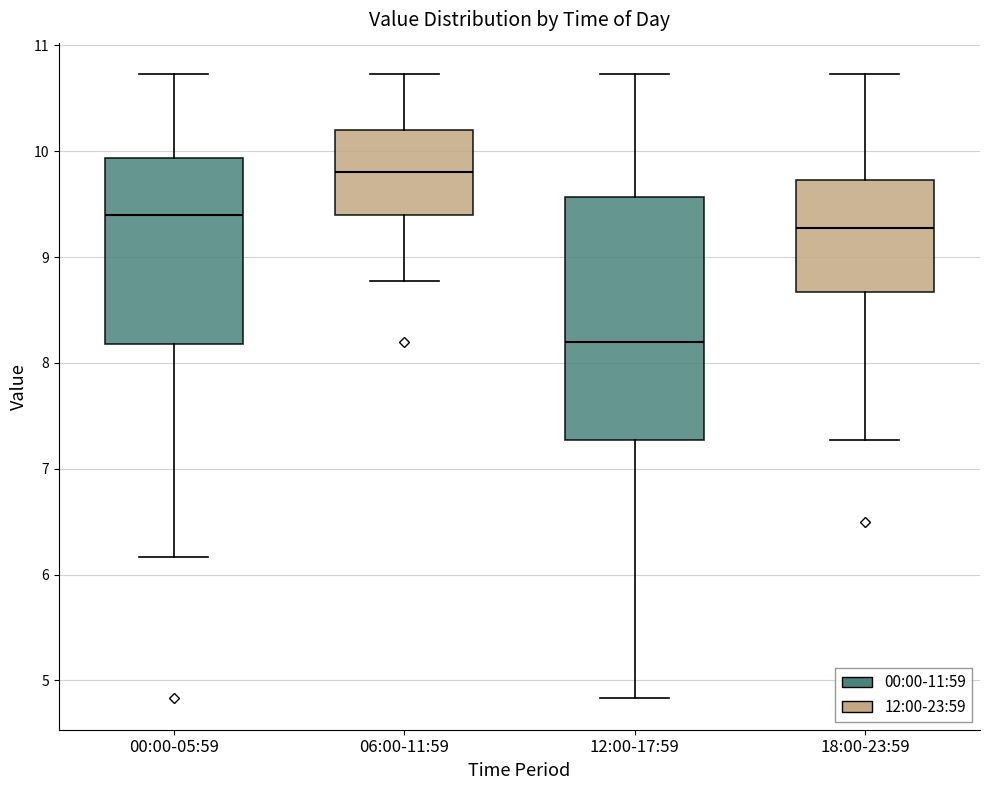

Reading left to right, transcribe this box plot: for each box, give where its median line is, the range the box spans, and where its two whiskers end, as read against the y-axis. The values are not printed on the chart, so give them approximately, as read against the axis.

00:00-05:59: median 9.4, box 8.2 to 9.9, whiskers 6.2 to 10.7
06:00-11:59: median 9.8, box 9.4 to 10.2, whiskers 8.8 to 10.7
12:00-17:59: median 8.2, box 7.3 to 9.6, whiskers 4.8 to 10.7
18:00-23:59: median 9.3, box 8.7 to 9.7, whiskers 7.3 to 10.7